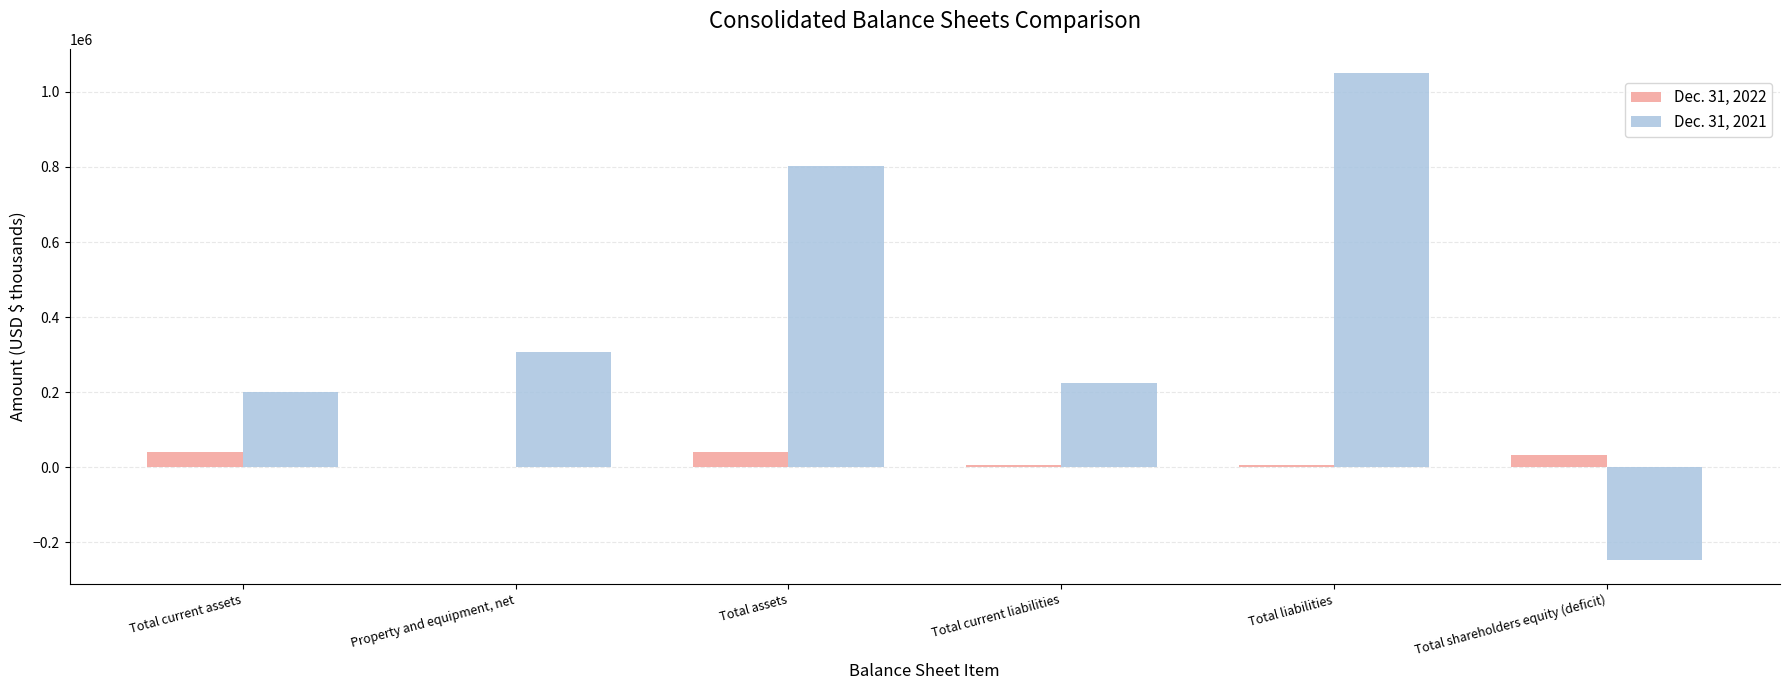

How many data points does each series have?

6